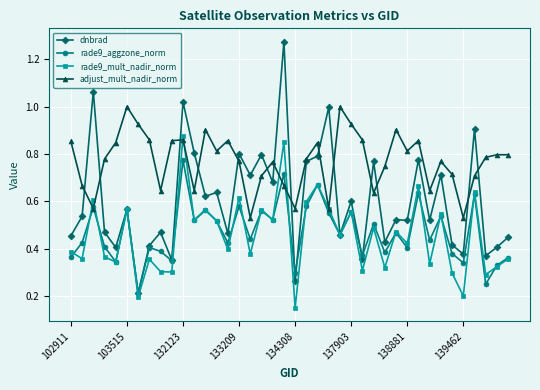

Which series has the largest range (max minus min)?

dnbrad